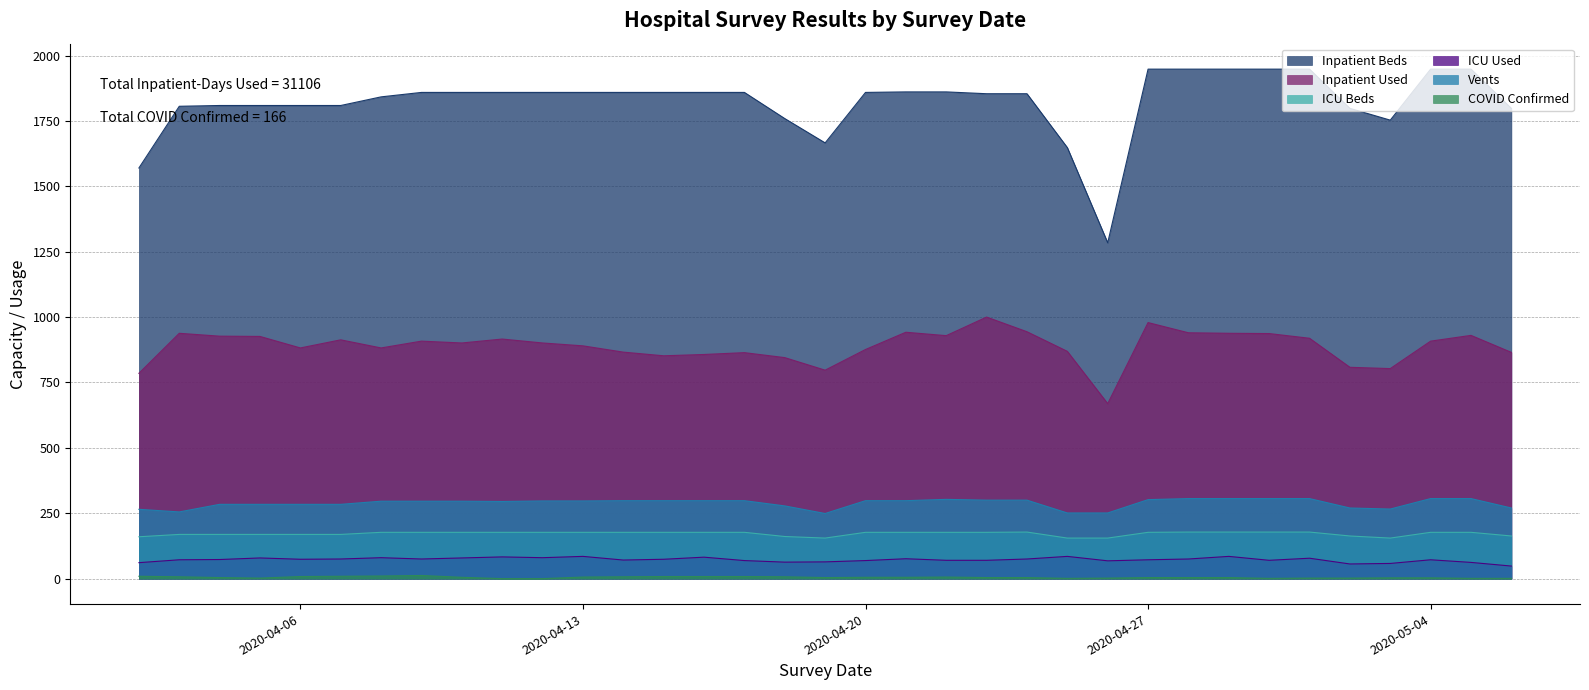

What is the sum of the Inpatient Beds values at 2020-04-20 and 2020-04-13?

3718